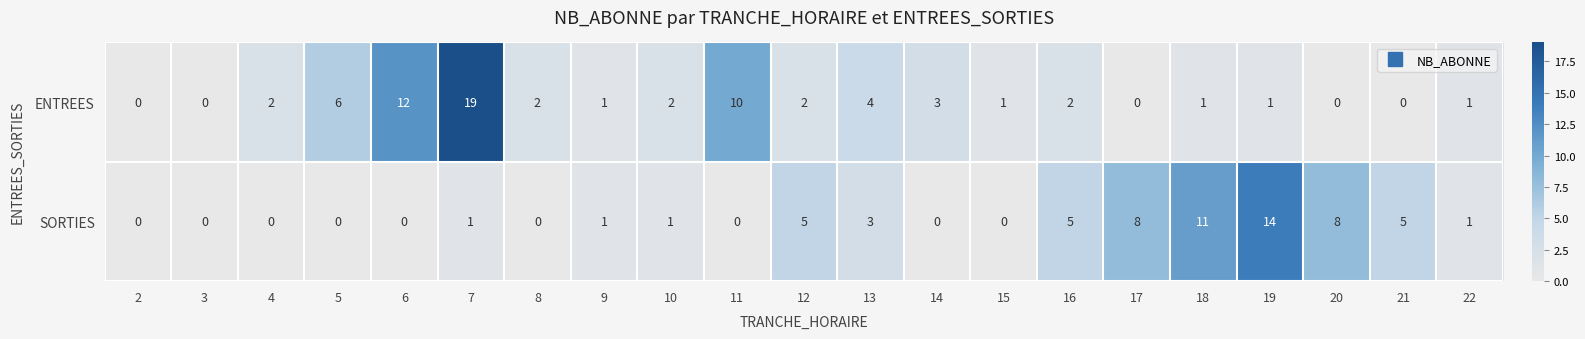

What is the maximum value for ENTREES?

19